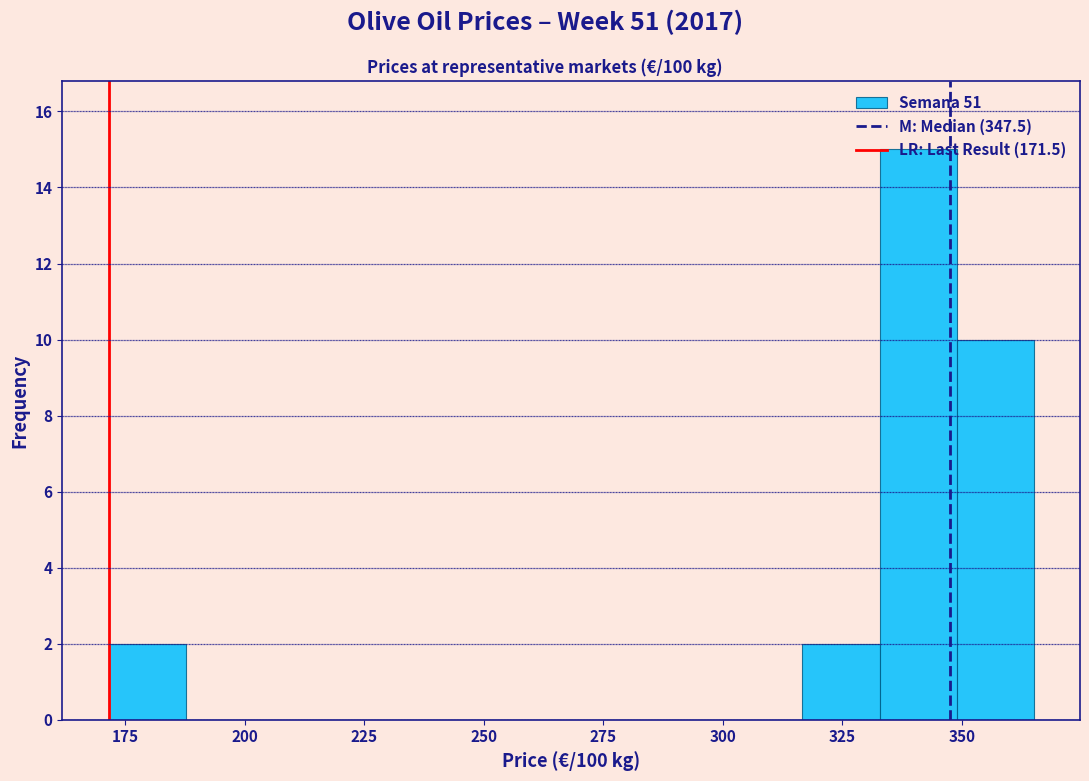

Read against the x-axis, roughly where is the centre of the tallest bar?

340